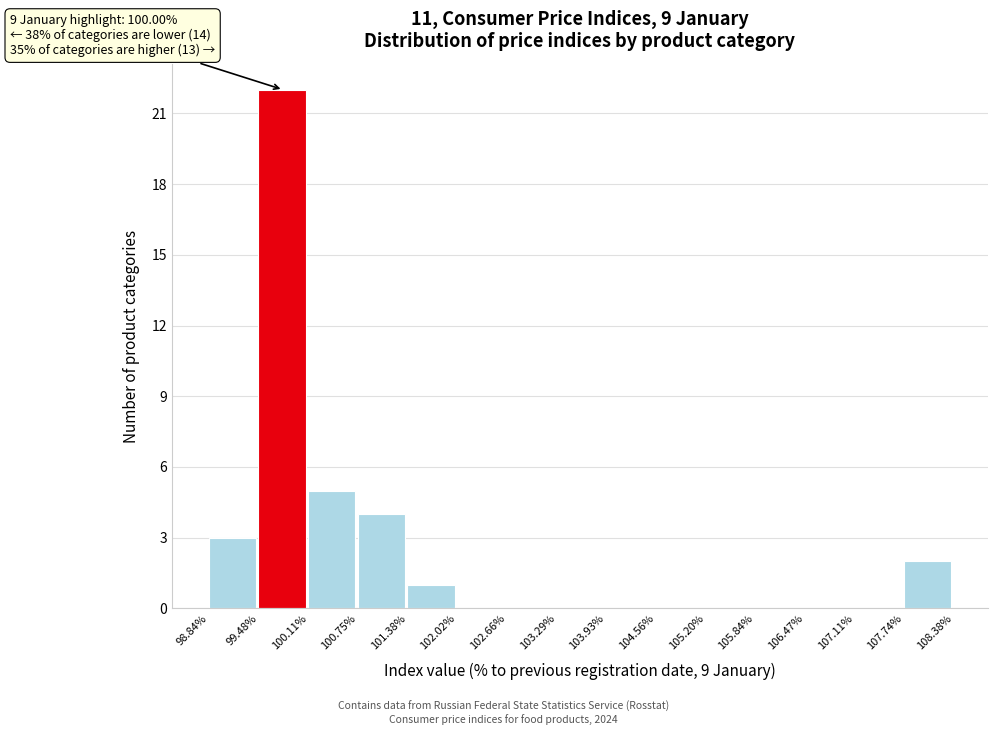

Which range on the x-axis has the tallest bar?

99.48% to 100.11%